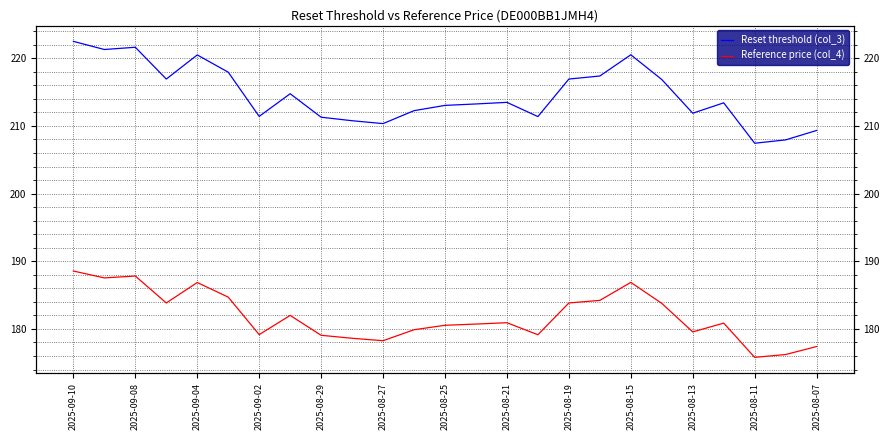

What is the difference between the second highest and minimum values in the Reset threshold (col_3) series?

14.2